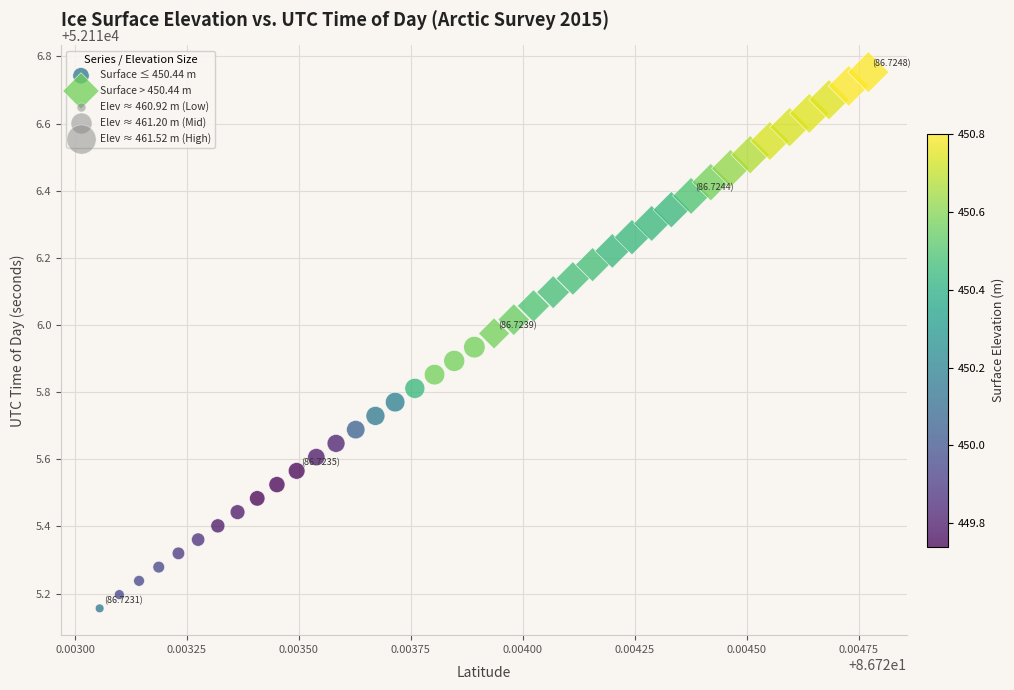

Which series reaches the maximum Y coordinate?

Surface > 450.44 m